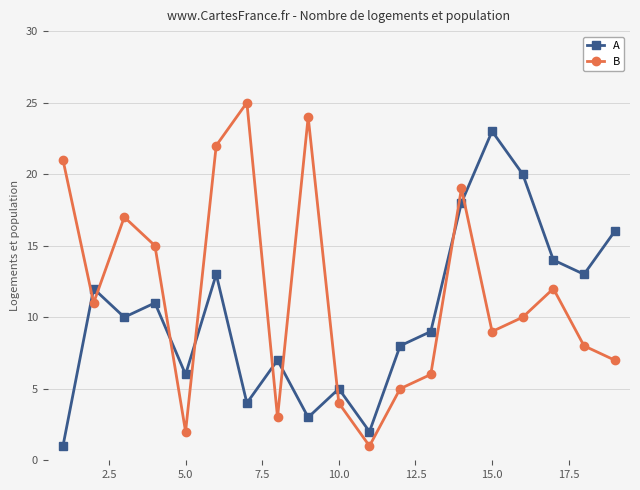

Rank the series by their maximum value, from lowest to highest.

A, B